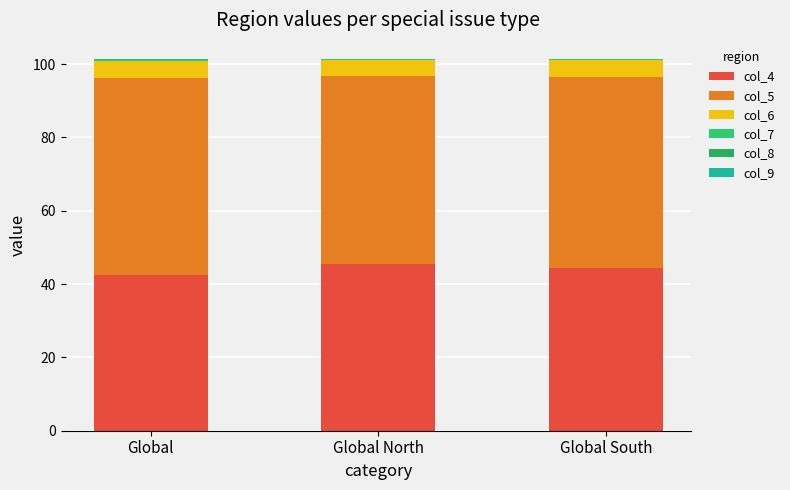

What is the difference between the maximum and minimum values in the col_5 series?

2.4